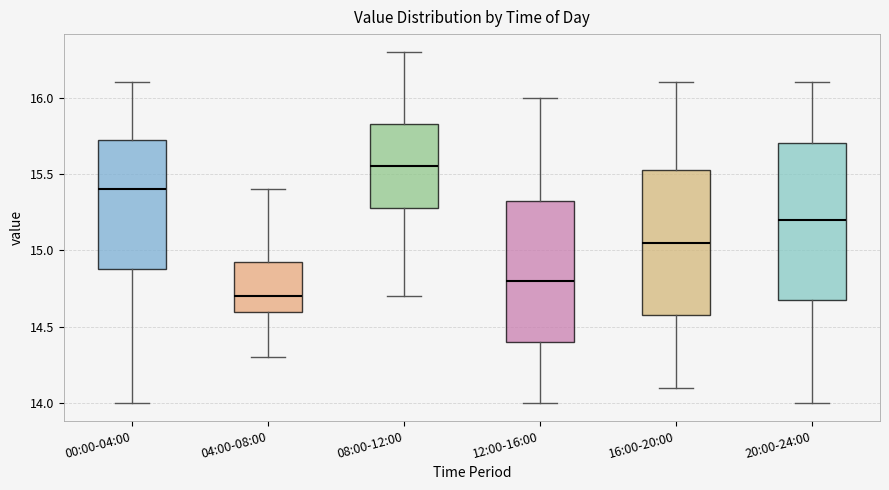

Reading left to right, read every box against the y-axis: the position of its median line, the range the box covers, and the ends of its whiskers. The values are not printed on the chart, so give them approximately, as read against the axis.

00:00-04:00: median 15.40, box 14.90 to 15.75, whiskers 14.00 to 16.10
04:00-08:00: median 14.70, box 14.60 to 14.95, whiskers 14.30 to 15.40
08:00-12:00: median 15.55, box 15.30 to 15.85, whiskers 14.70 to 16.30
12:00-16:00: median 14.80, box 14.40 to 15.35, whiskers 14.00 to 16.00
16:00-20:00: median 15.05, box 14.60 to 15.55, whiskers 14.10 to 16.10
20:00-24:00: median 15.20, box 14.70 to 15.70, whiskers 14.00 to 16.10